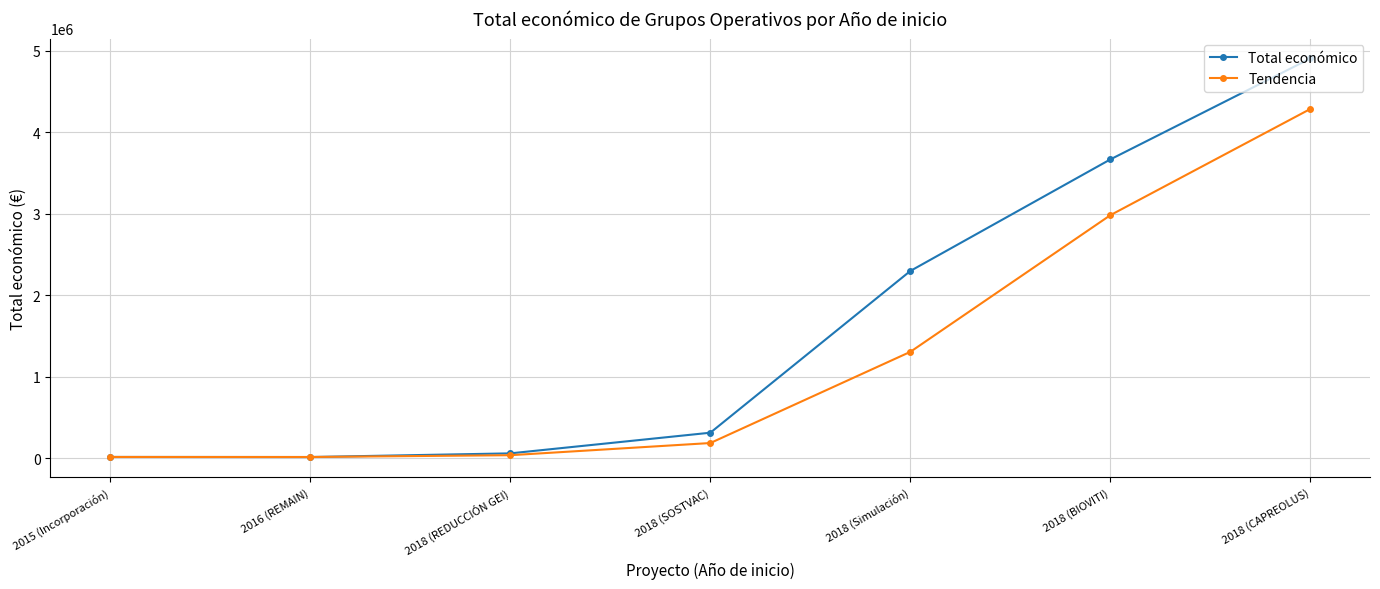

List the series in order of their peak value, highest first.

Total económico, Tendencia